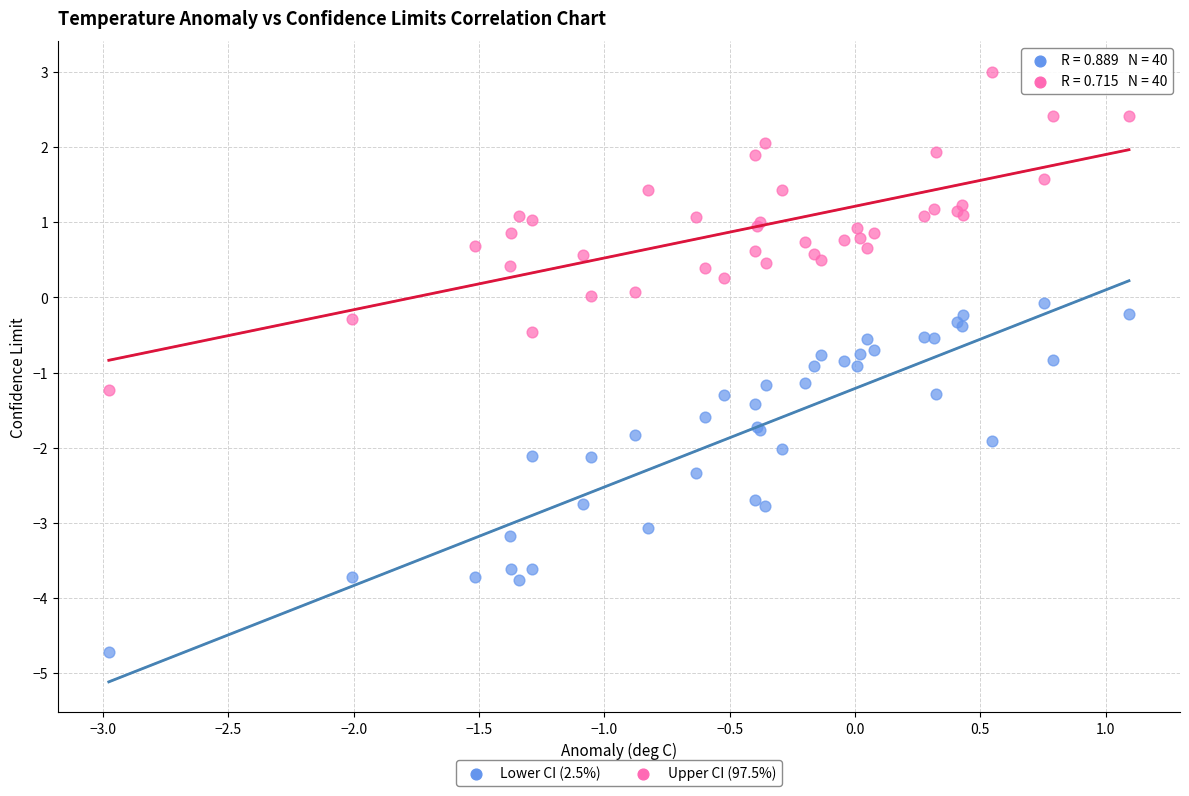

Which series reaches the minimum Y coordinate?

Lower CI (2.5%)